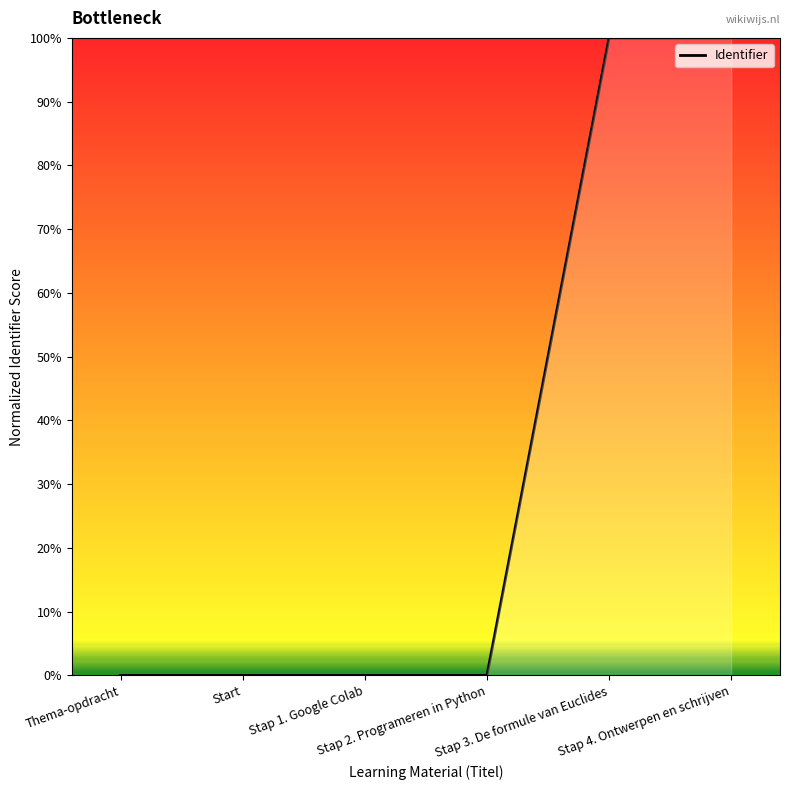

True or false: there are more than 2 points higher than both neighbors.

False